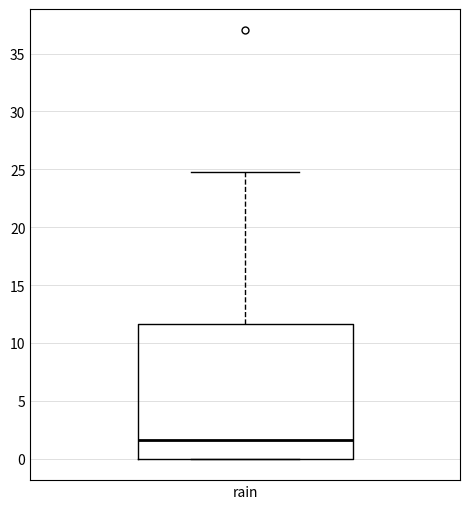

Read this box plot against the y-axis: the position of the median line, the range covered by the box, and the ends of both whiskers. The values are not printed on the chart, so give them approximately, as read against the axis.

median 1.5, box 0.0 to 11.5, whiskers 0.0 to 25.0